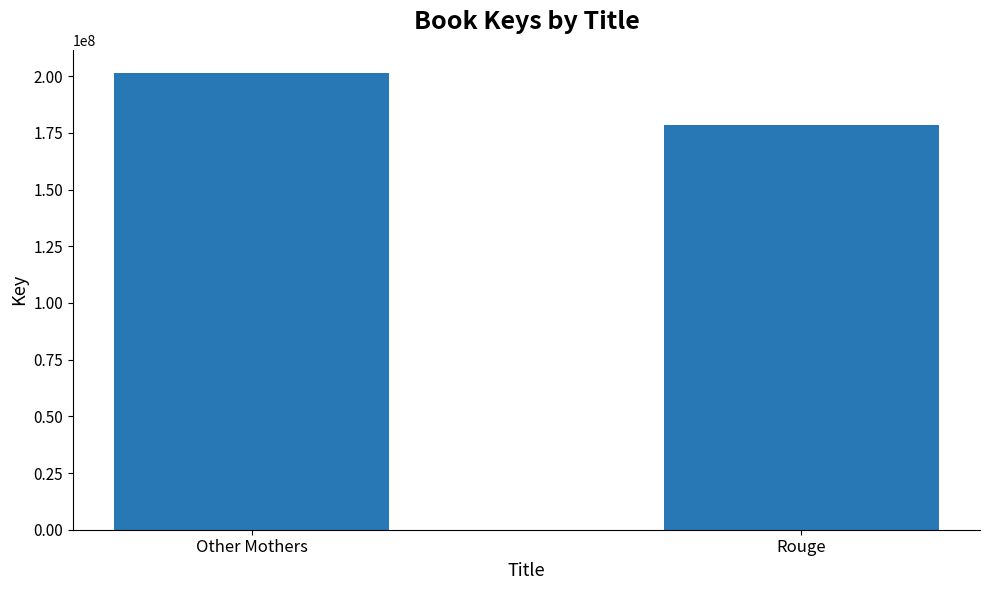

Rank the categories by value from highest to lowest.

Other Mothers, Rouge